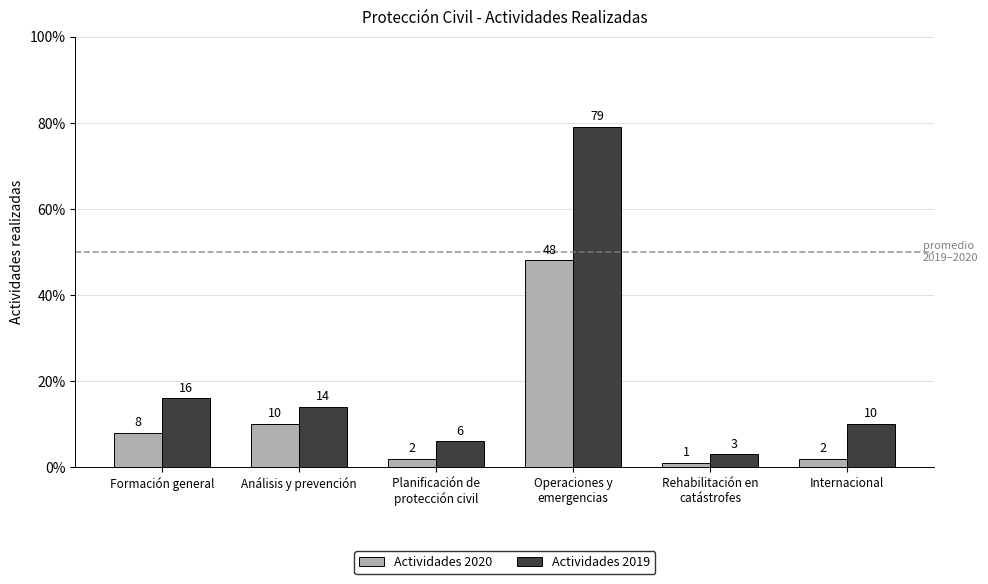

How many values in the Actividades 2019 series are below 14?

3